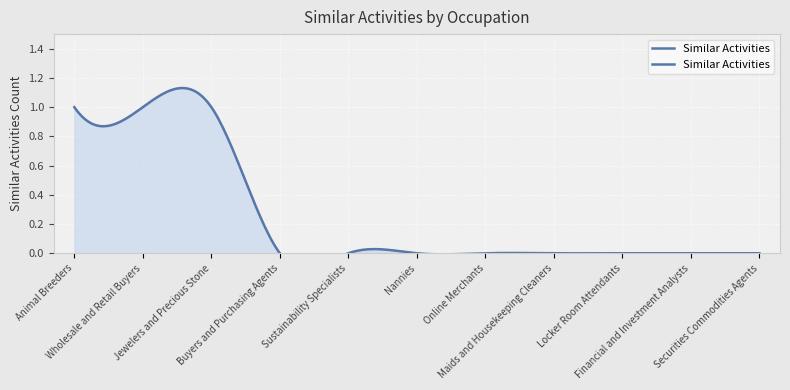

What is the change in value from Wholesale and Retail Buyers to Maids and Housekeeping Cleaners?

-1